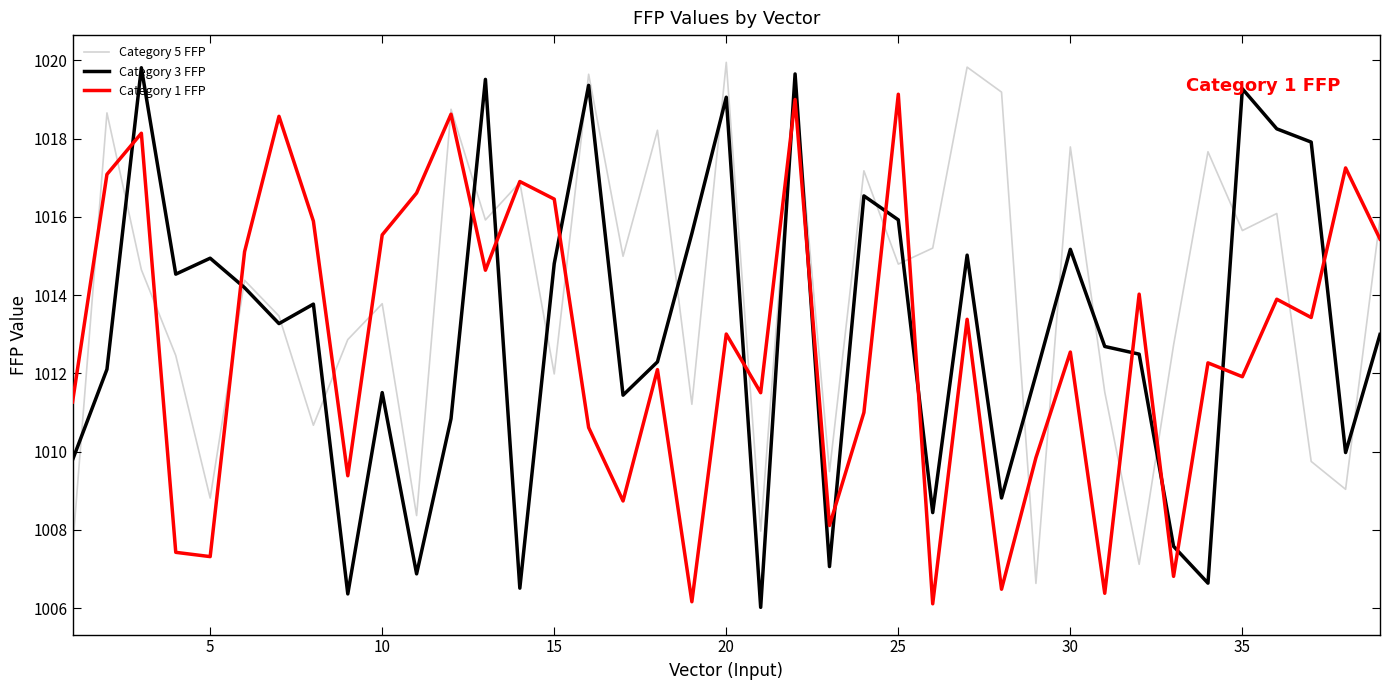

Which series has the largest total across all categories?

Category 5 FFP